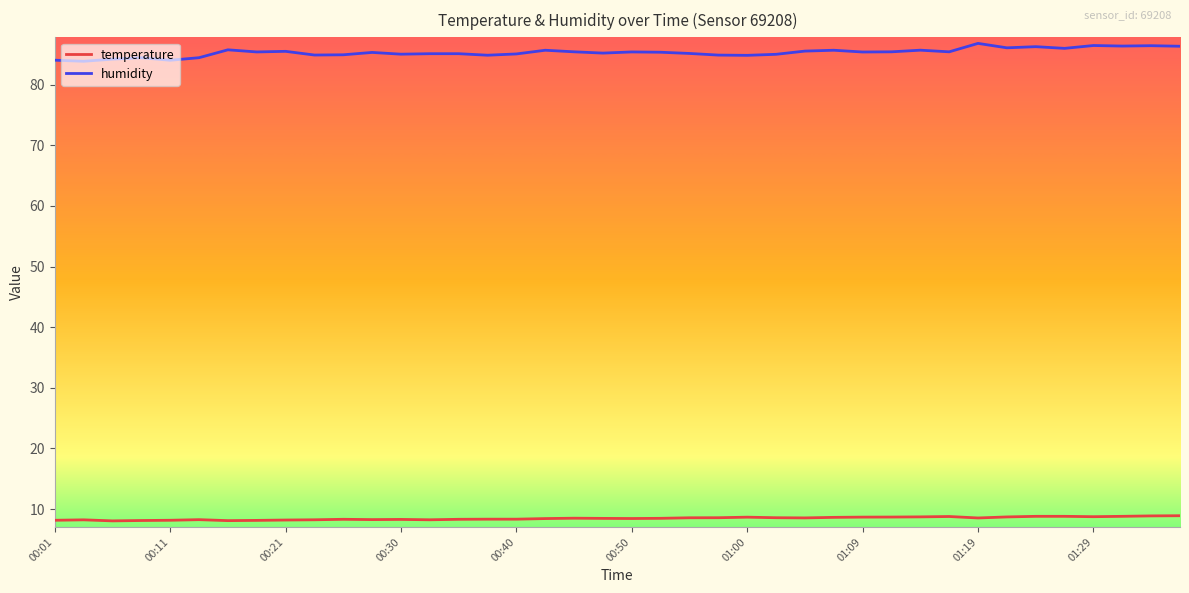

What is the maximum value shown in the chart?

86.8